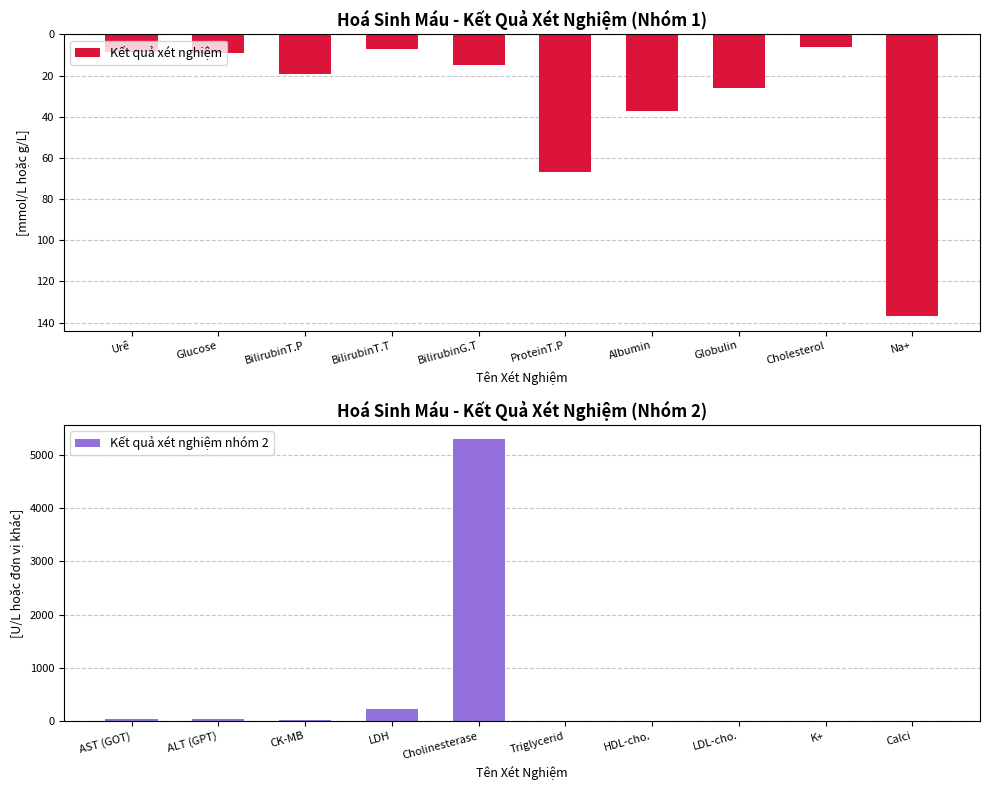

Between Glucose and Globulin, which is larger?

Glucose